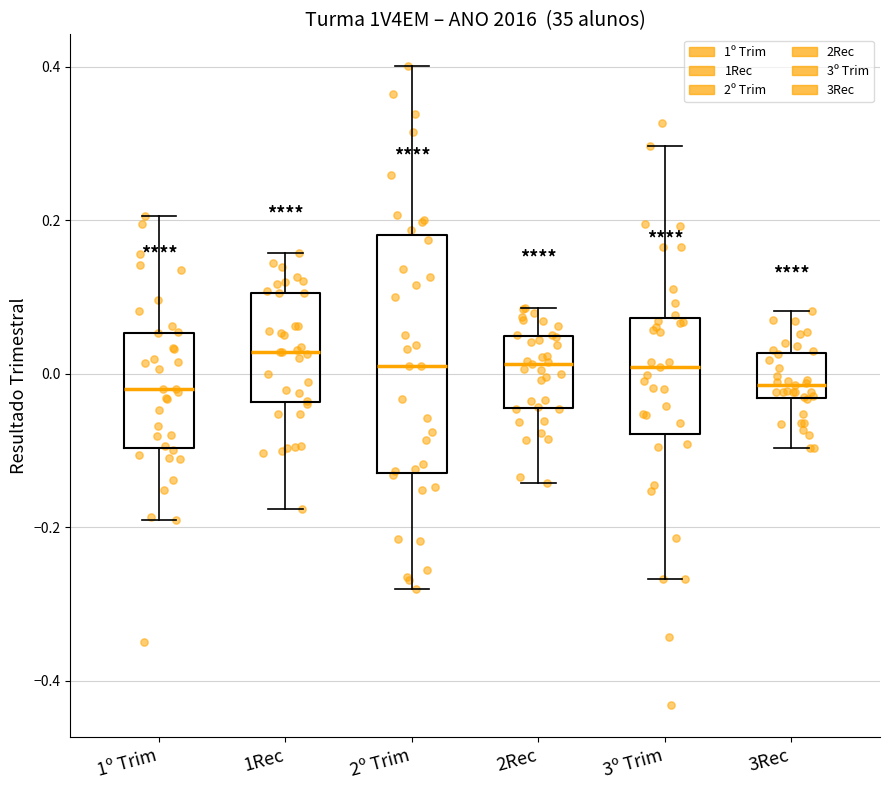

Where does the median line of the box for 3Rec sit on the y-axis? The values are not printed on the chart, so give them approximately, as read against the axis.

-0.02